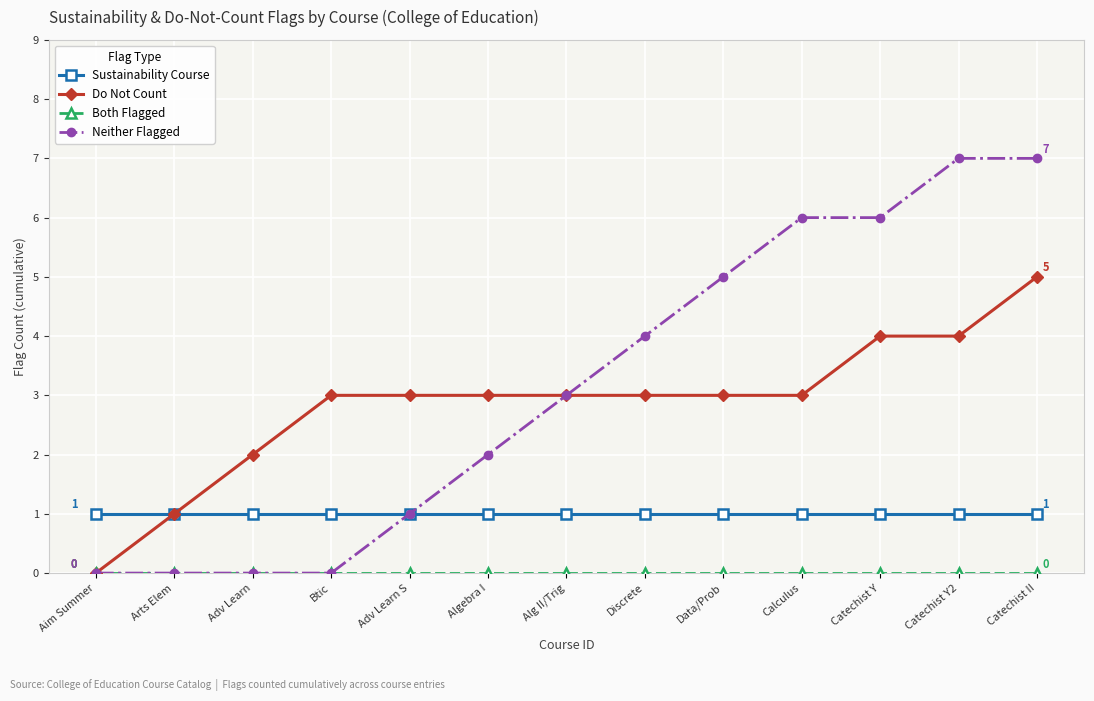

What is the total value across all series at Algebra I?

6